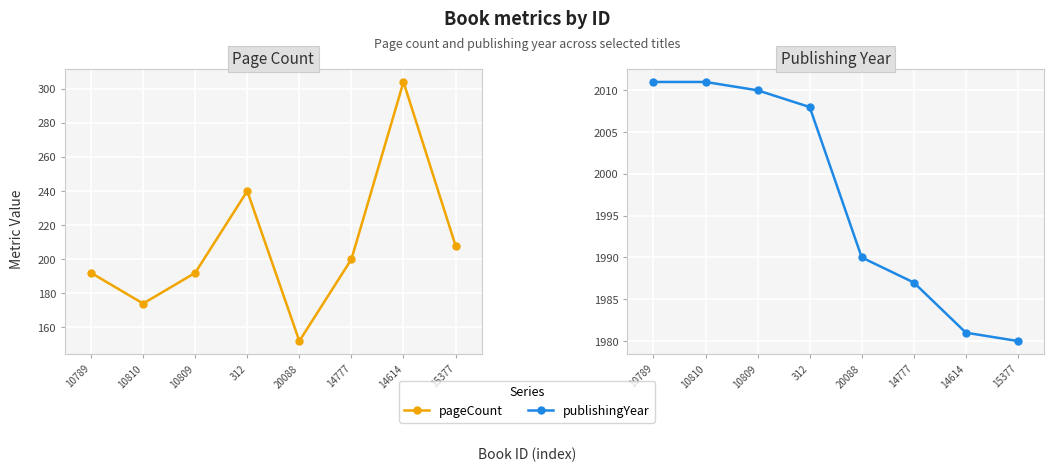

Reading right to left, transcribe all the data shown in this chart.

pageCount: 208	304	200	152	240	192	174	192
publishingYear: 1980	1981	1987	1990	2008	2010	2011	2011